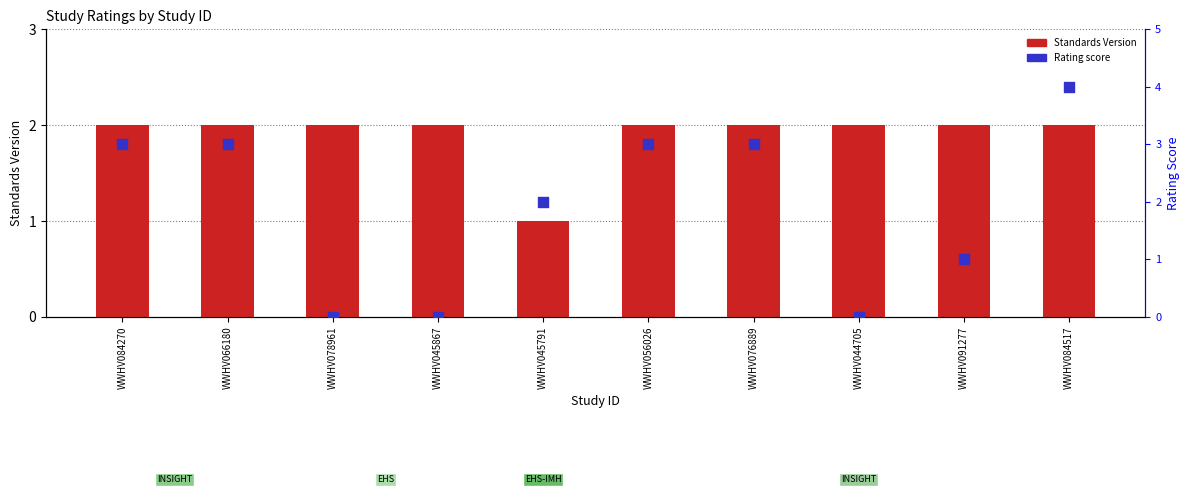

Which series reaches the maximum Y coordinate?

Rating score